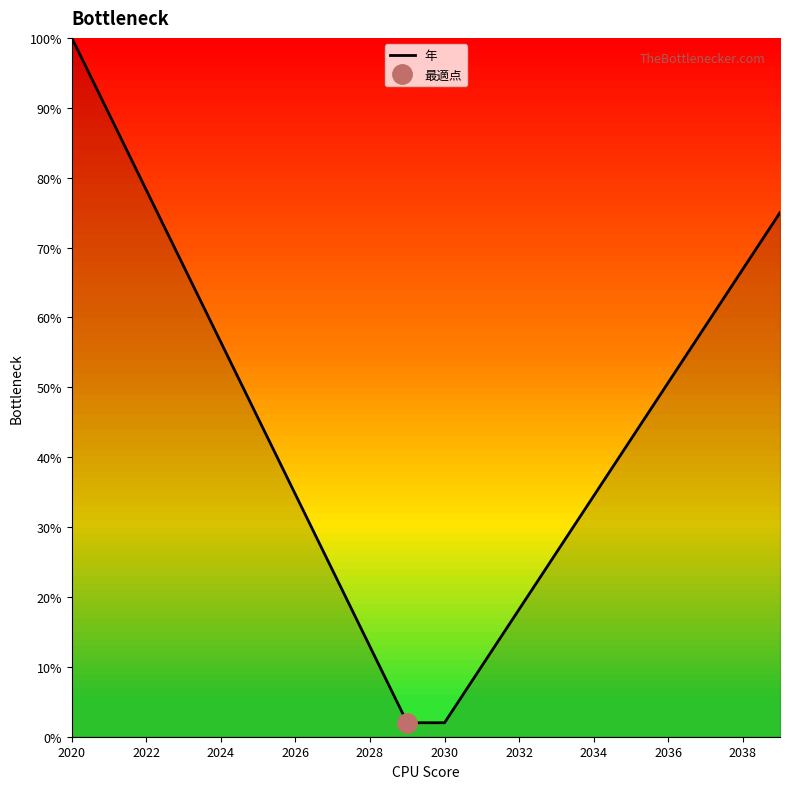

What position from the left is 15?

16